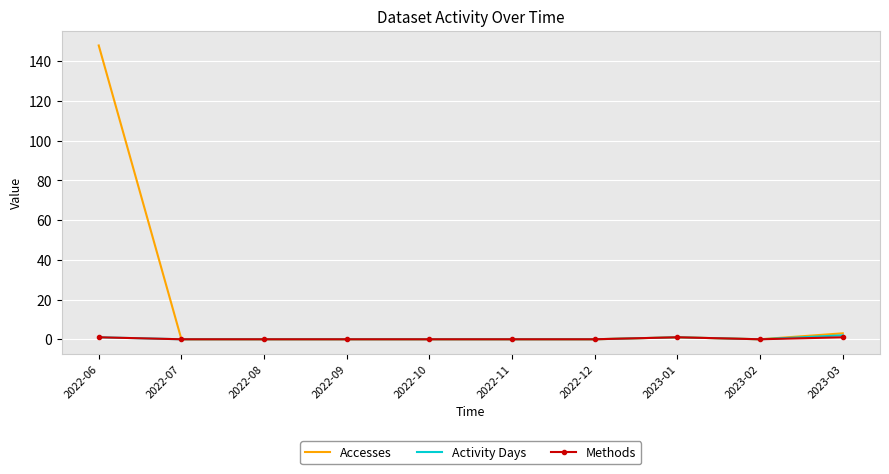

True or false: Accesses has a value of 57 at 2022-11.

False